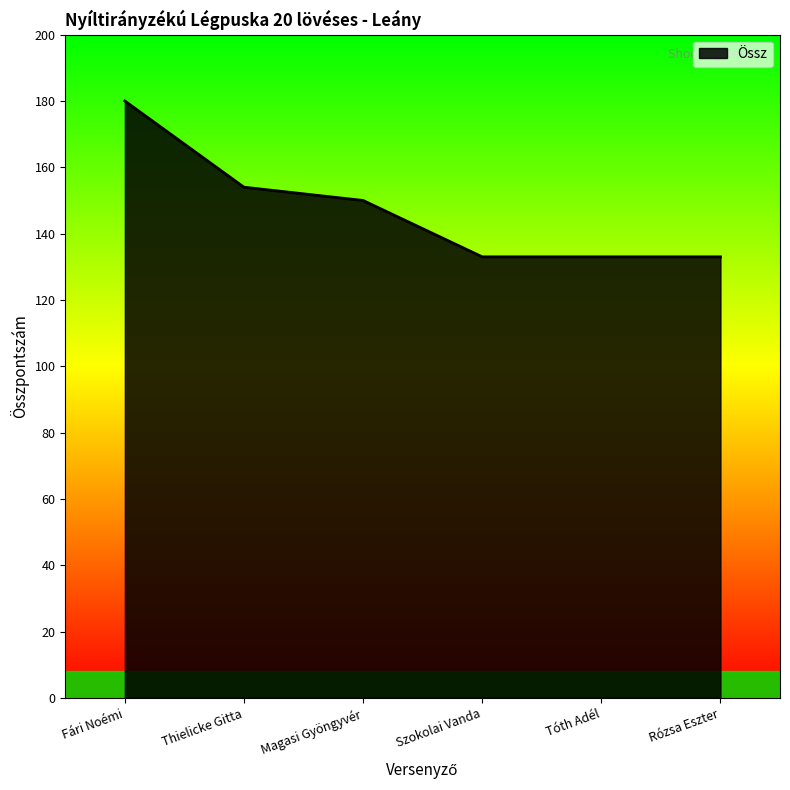

Where is the data nearest to the value 156?

Thielicke Gitta